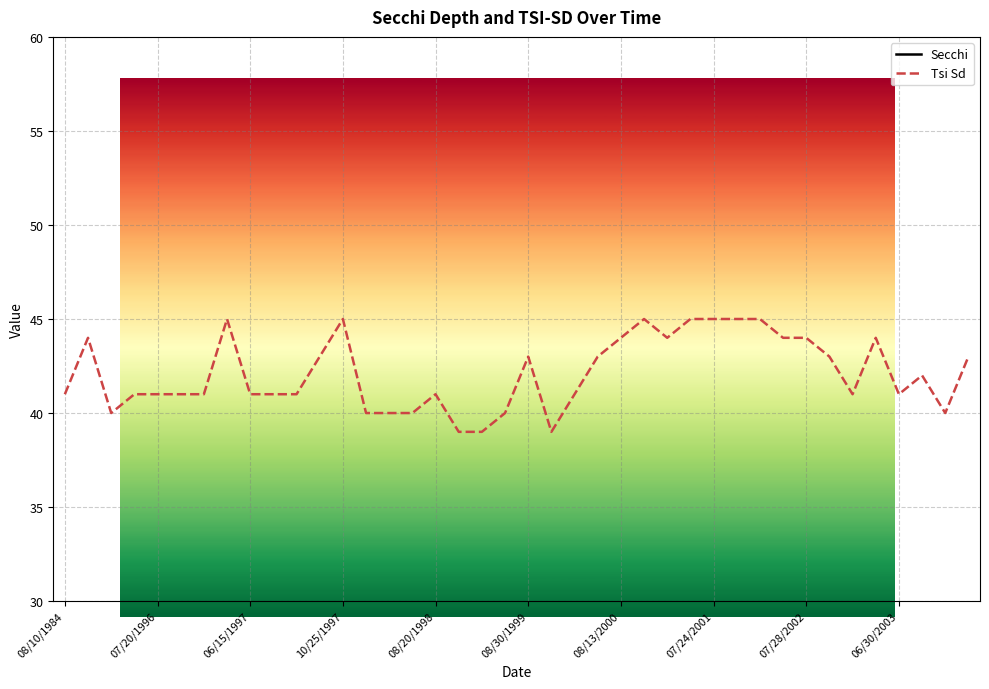

Where is the first local minimum for Secchi?

07/20/1996